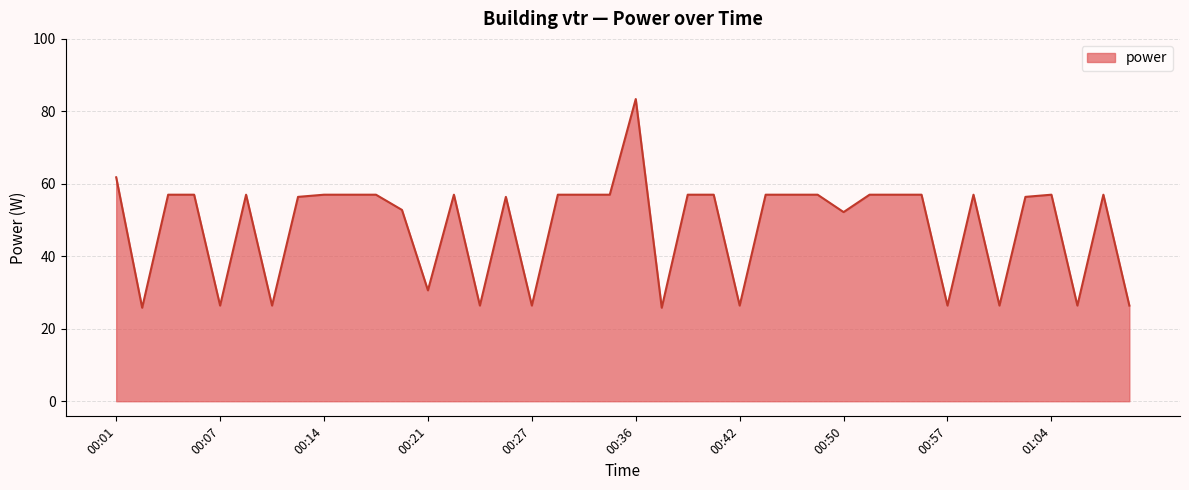

What is the difference between the maximum and minimum values?

57.6